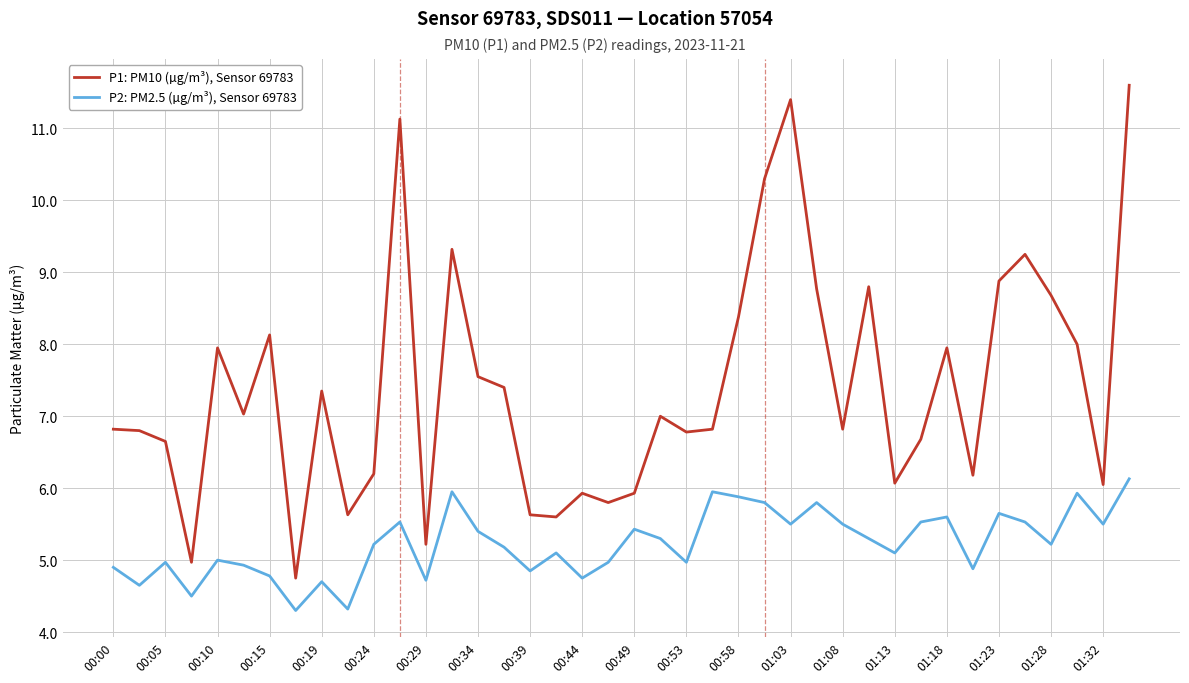

What is the sum of all P1: PM10 (µg/m³), Sensor 69783 values?

296.2